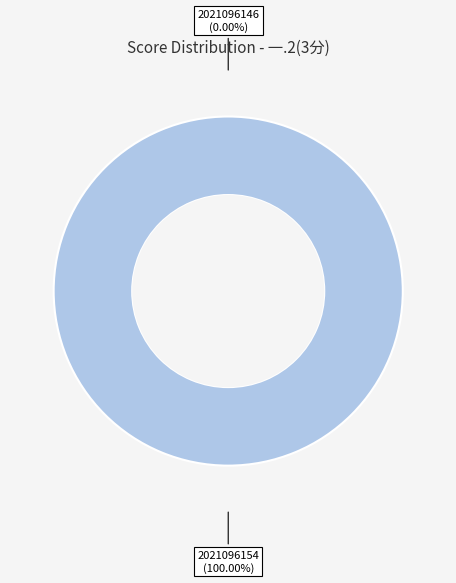

Rank the categories by value from lowest to highest.

2021096146, 2021096154